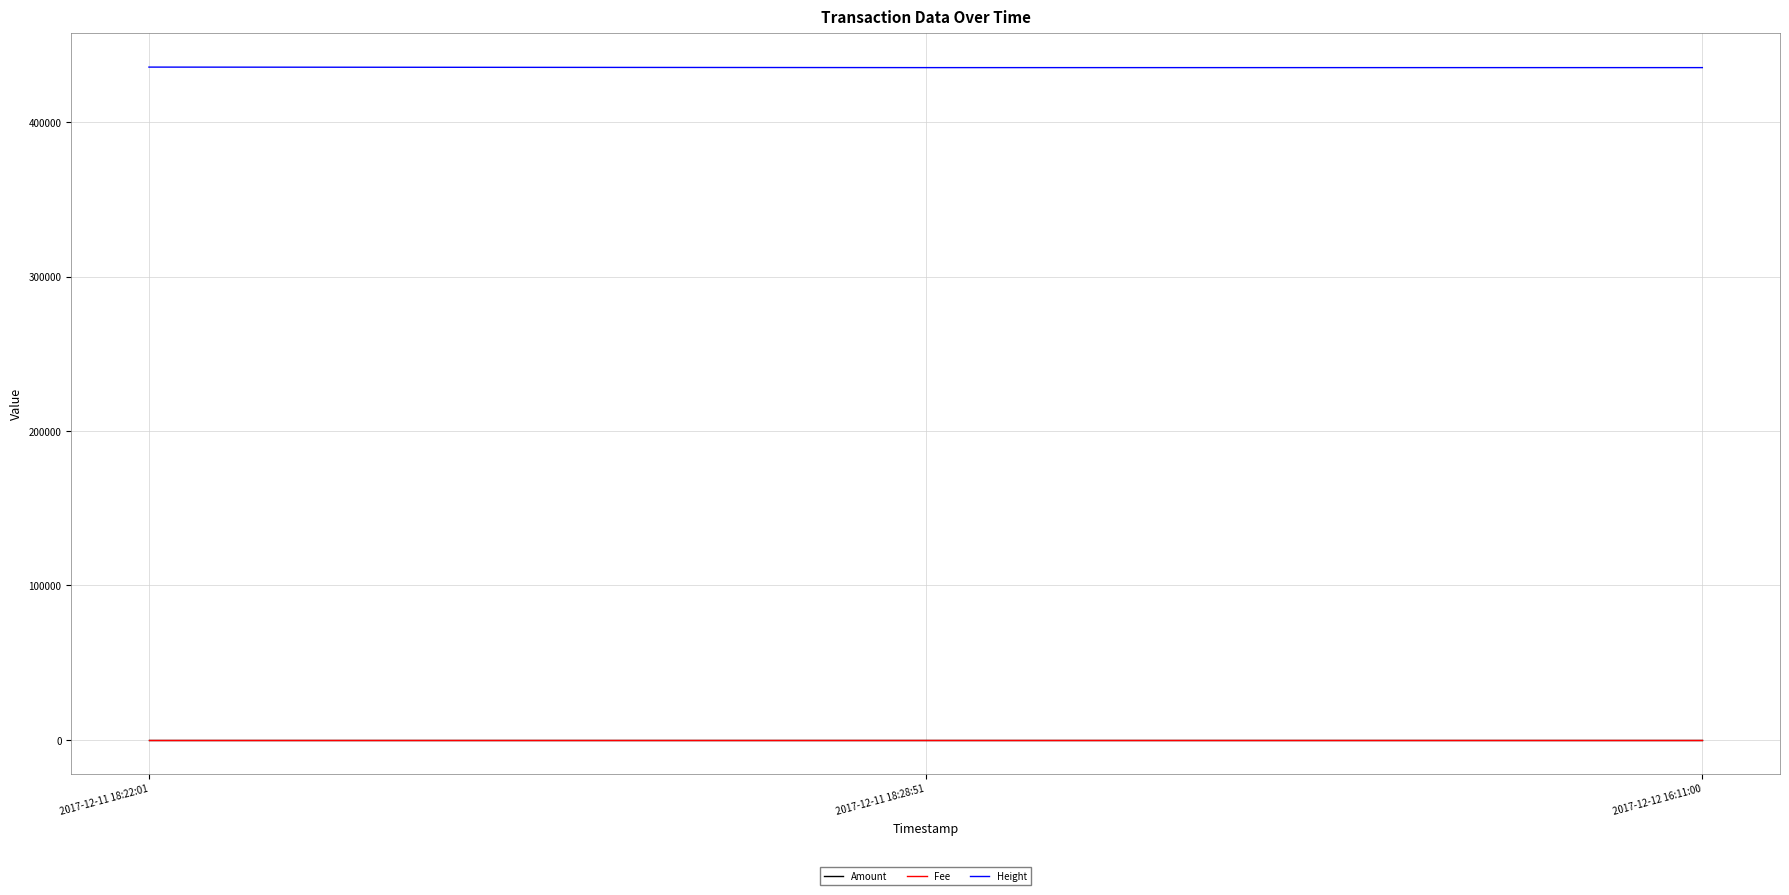

Which series has the largest range (max minus min)?

Height